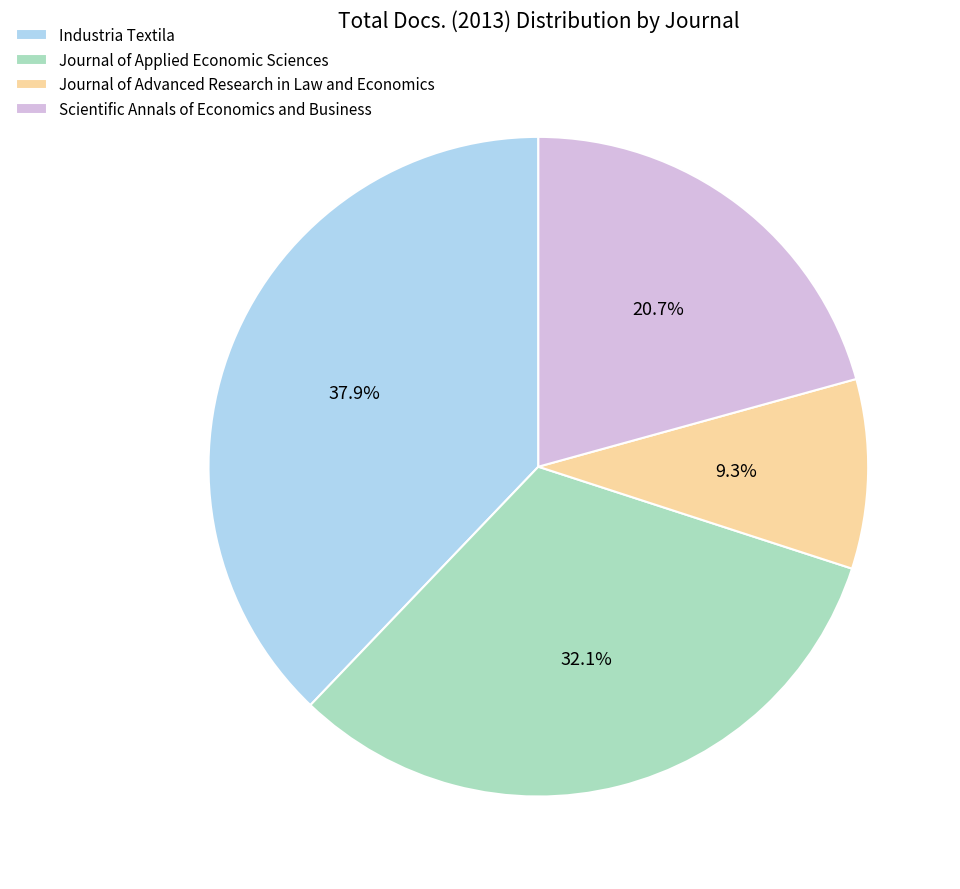

Is it true that Journal of Advanced Research in Law and Economics is 9% of the pie?

True